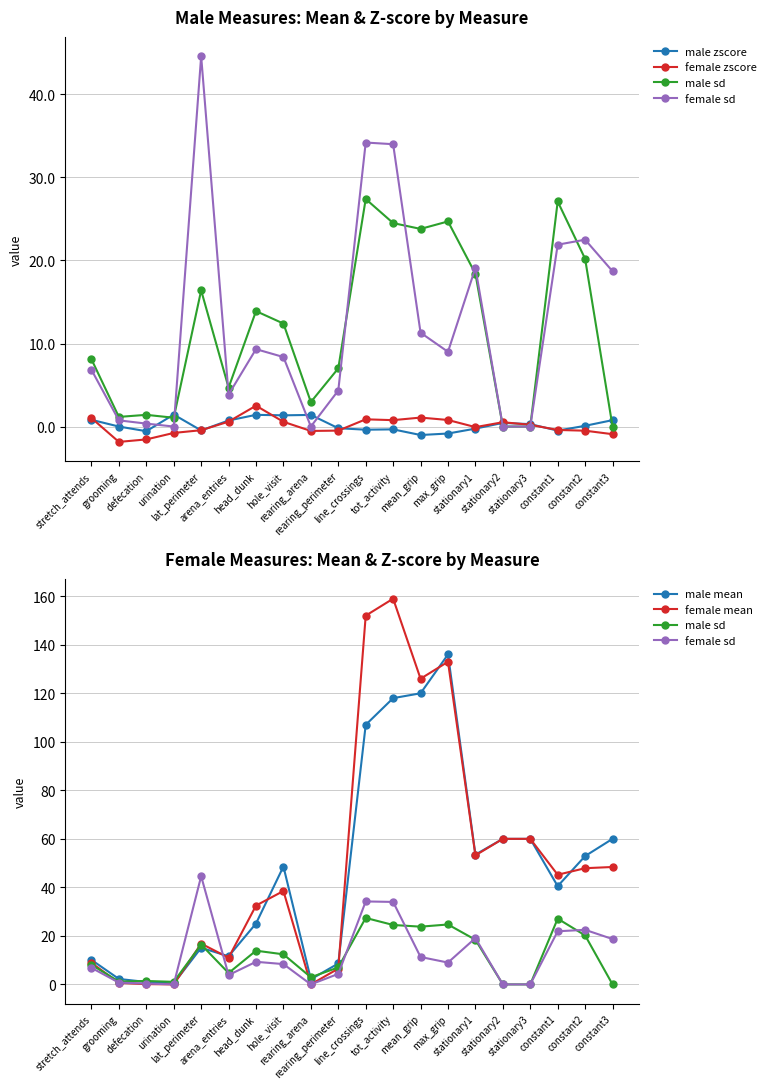

Which has a higher value, grooming or head_dunk?

head_dunk